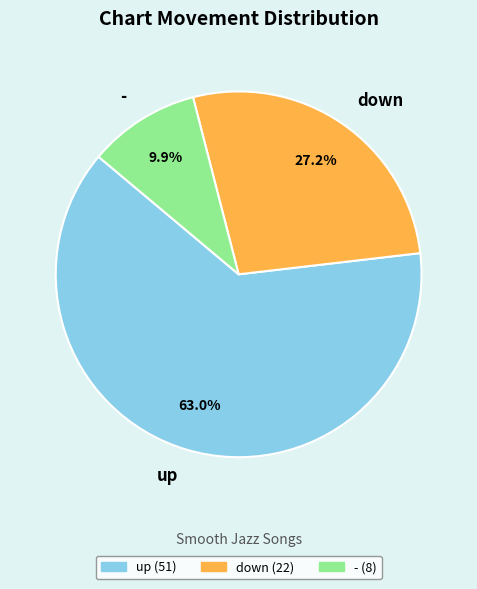

Which slice is the largest?

up